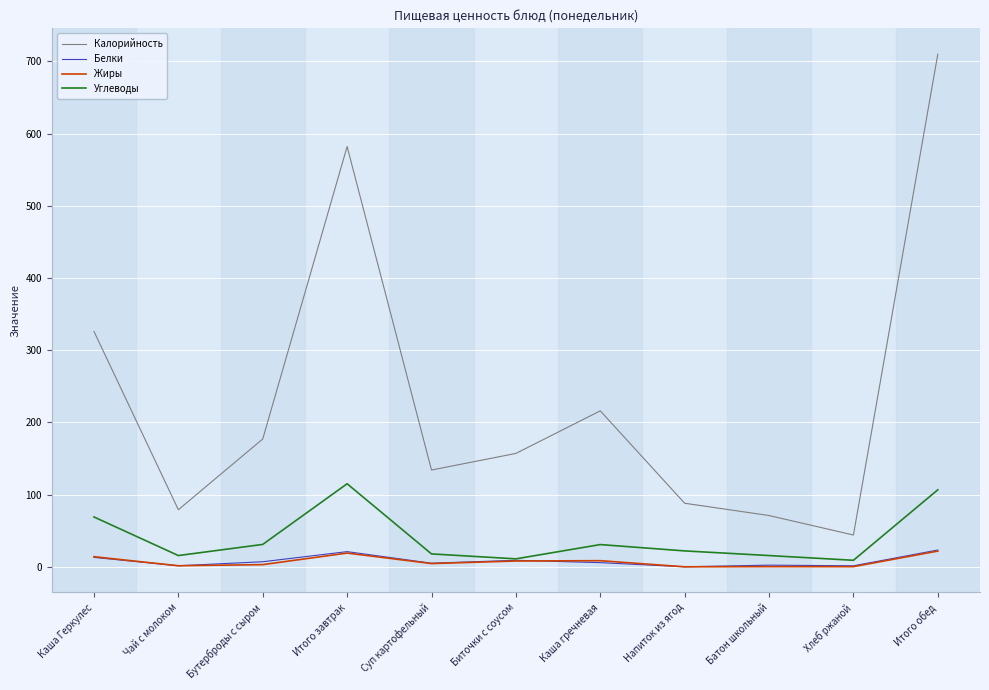

What is the difference between the maximum and minimum values in the Белки series?

23.2